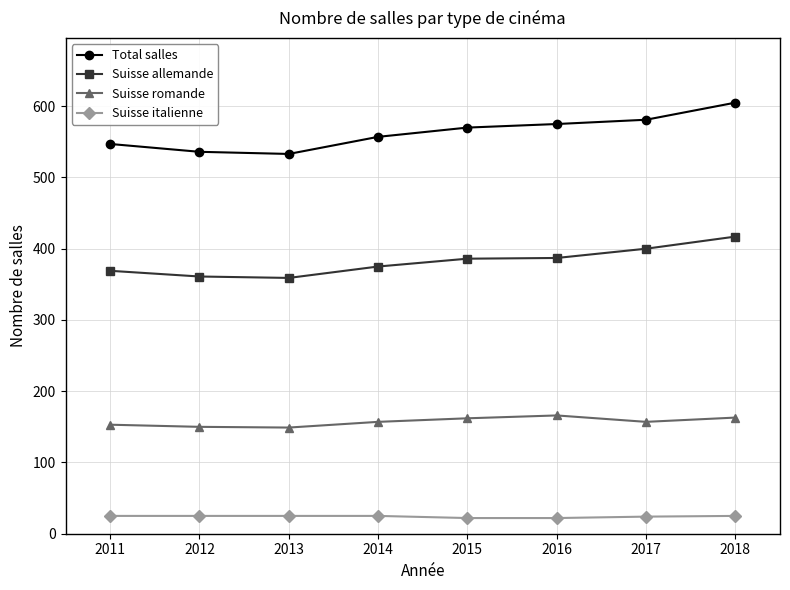

Rank the series by their average value, from lowest to highest.

Suisse italienne, Suisse romande, Suisse allemande, Total salles